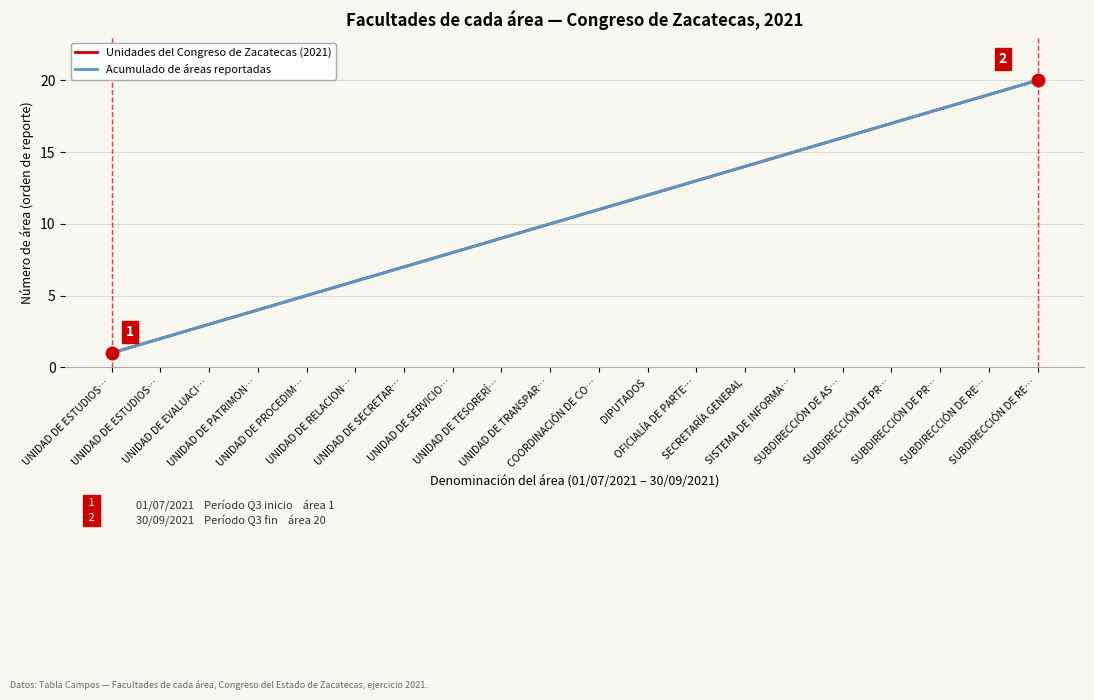

Does the chart have visible grid lines?

Yes